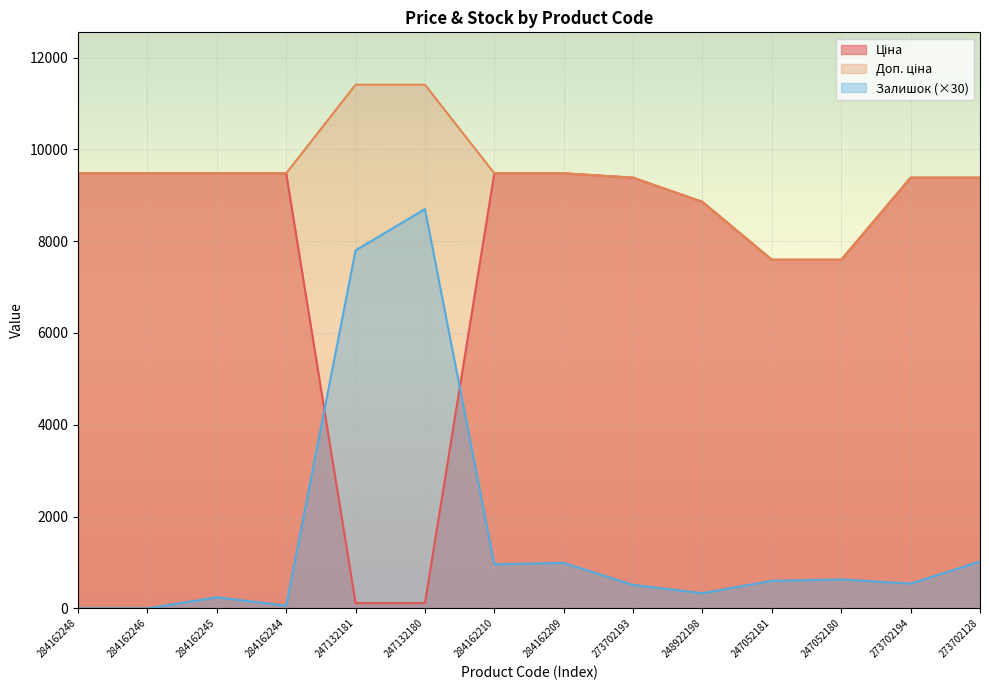

Rank the series at 273702193 from lowest to highest value.

Залишок, Ціна, Доп. ціна